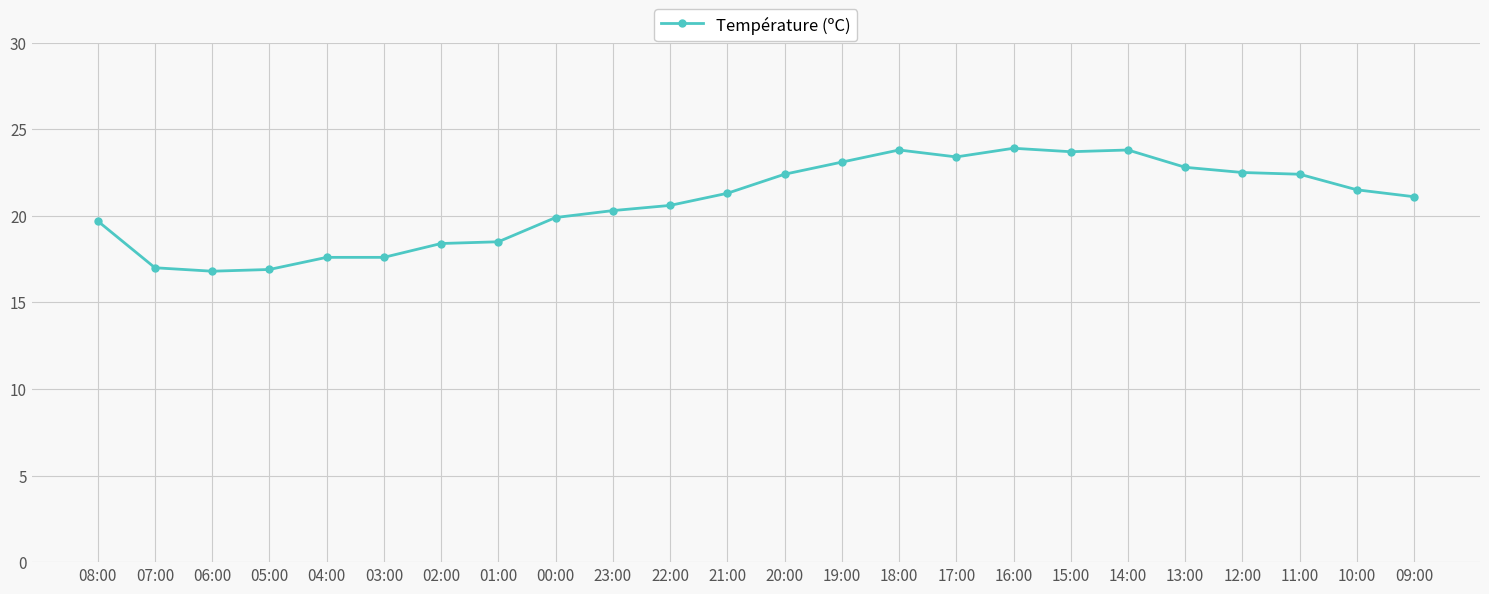

Read the value at 19:00.

23.1